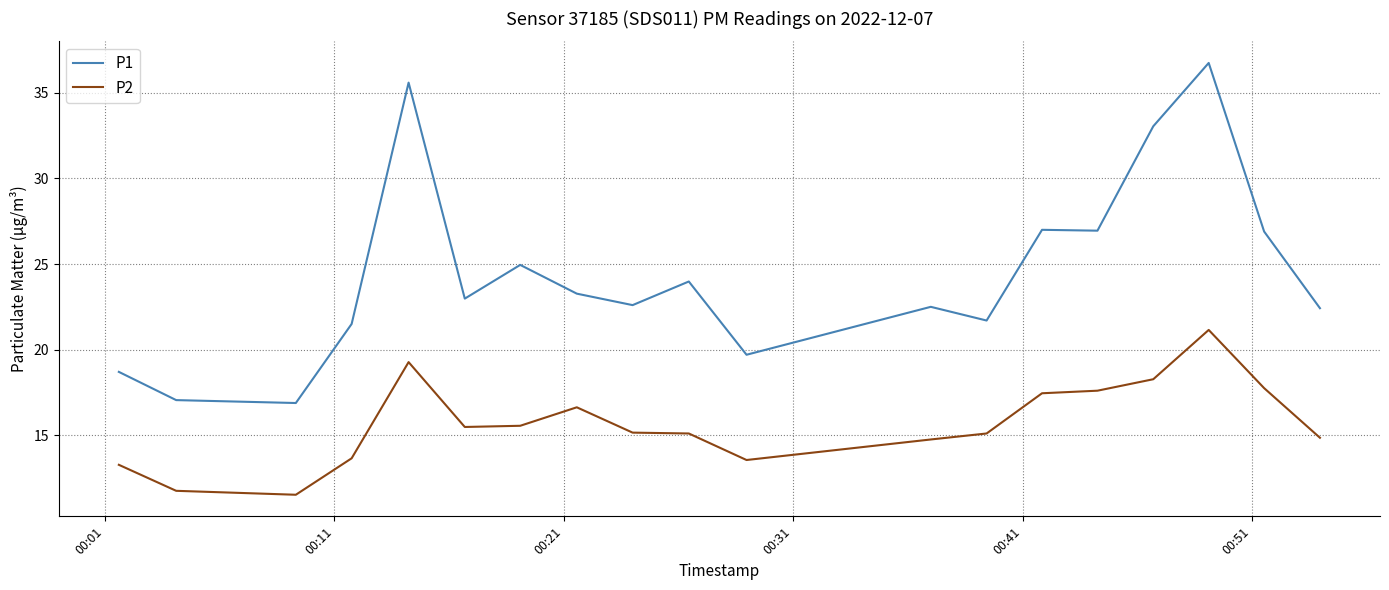

What are all the series names shown in the legend?

P1, P2